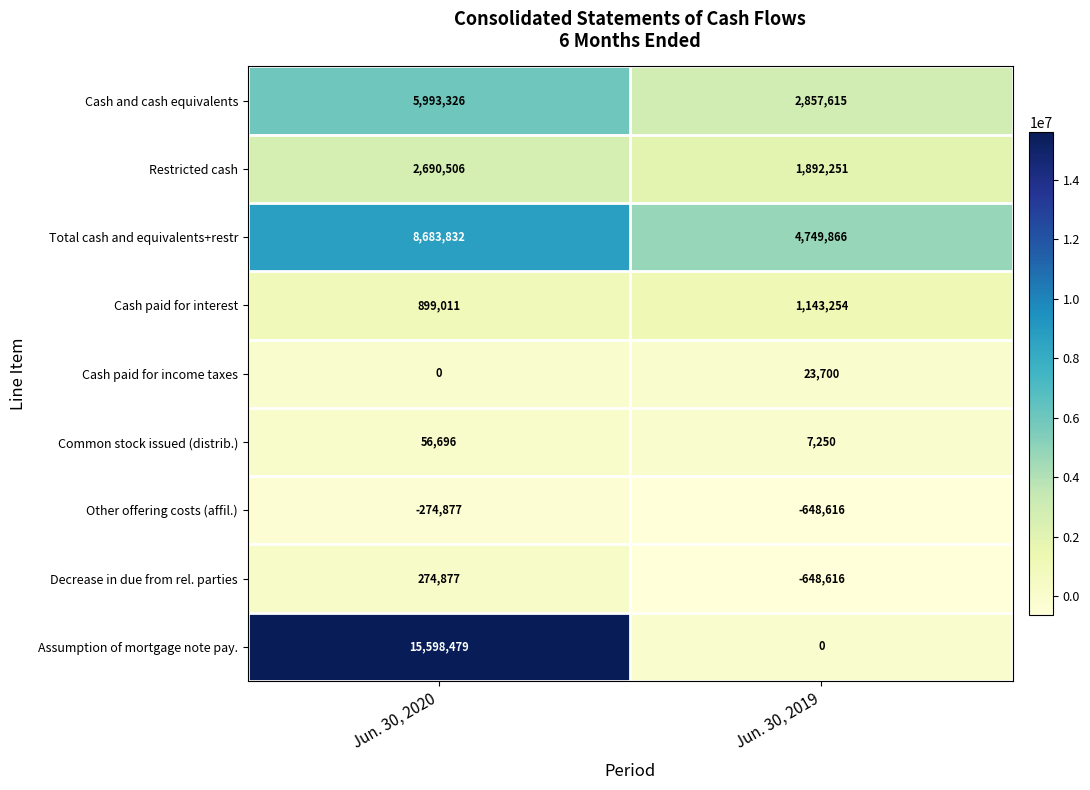

What is the maximum value shown in the chart?

15598479